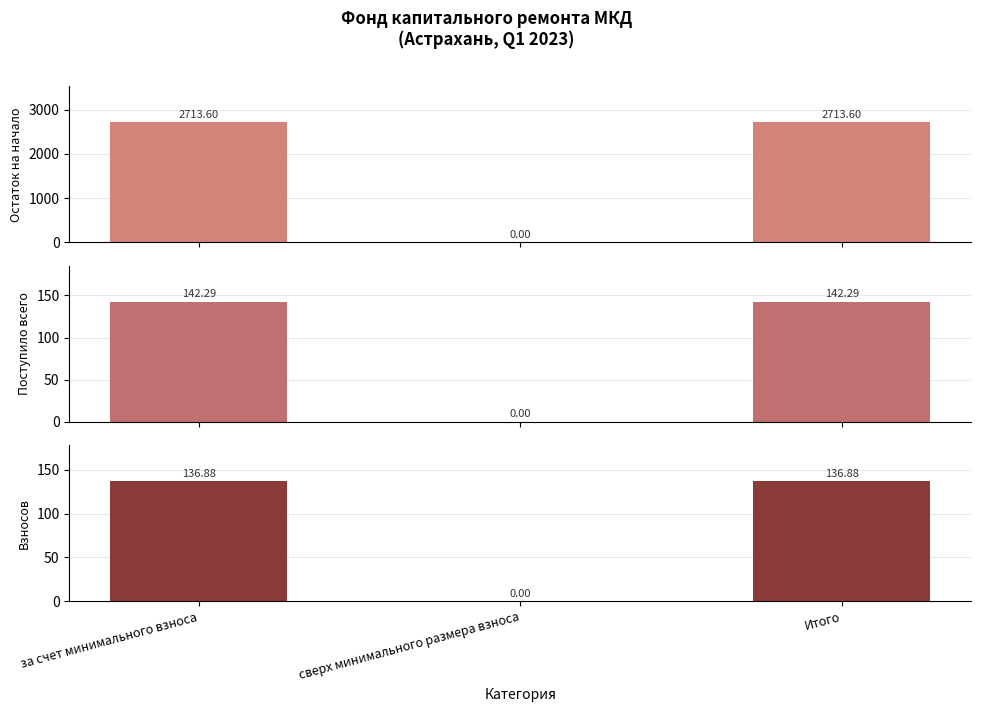

Is it true that Остаток на начало equals 0.0 at сверх минимального размера взноса?

True